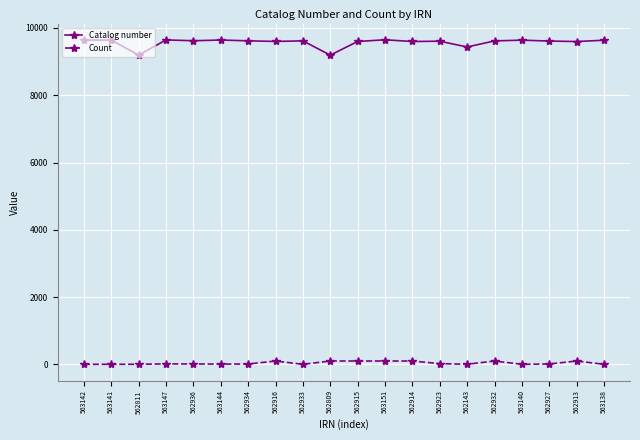

True or false: Count has a value of 99 at 562915.

True